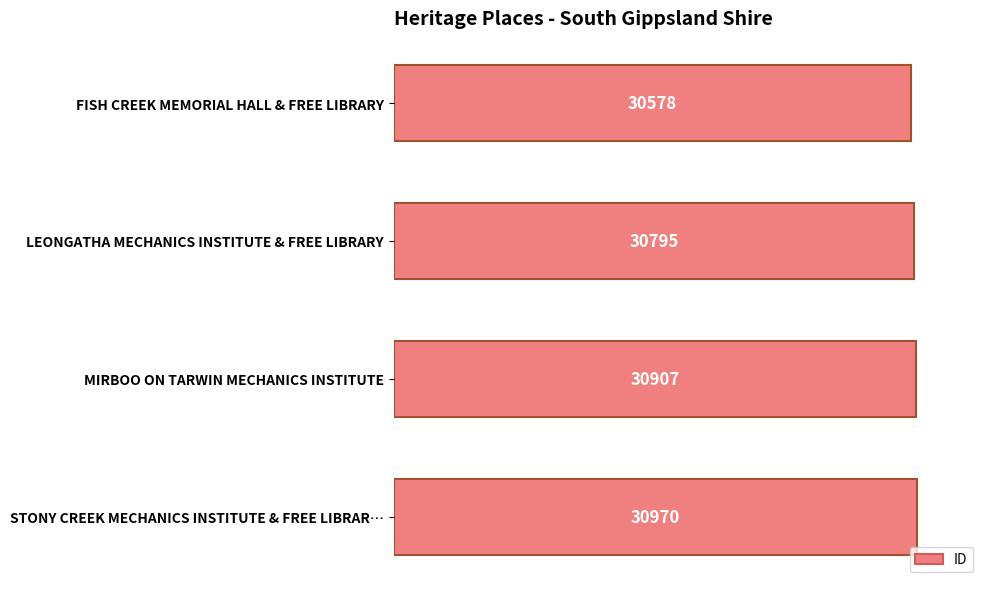

Rank the categories by value from lowest to highest.

FISH CREEK MEMORIAL HALL & FREE LIBRARY, LEONGATHA MECHANICS INSTITUTE & FREE LIBRARY, MIRBOO ON TARWIN MECHANICS INSTITUTE, STONY CREEK MECHANICS INSTITUTE & FREE LIBRAR…